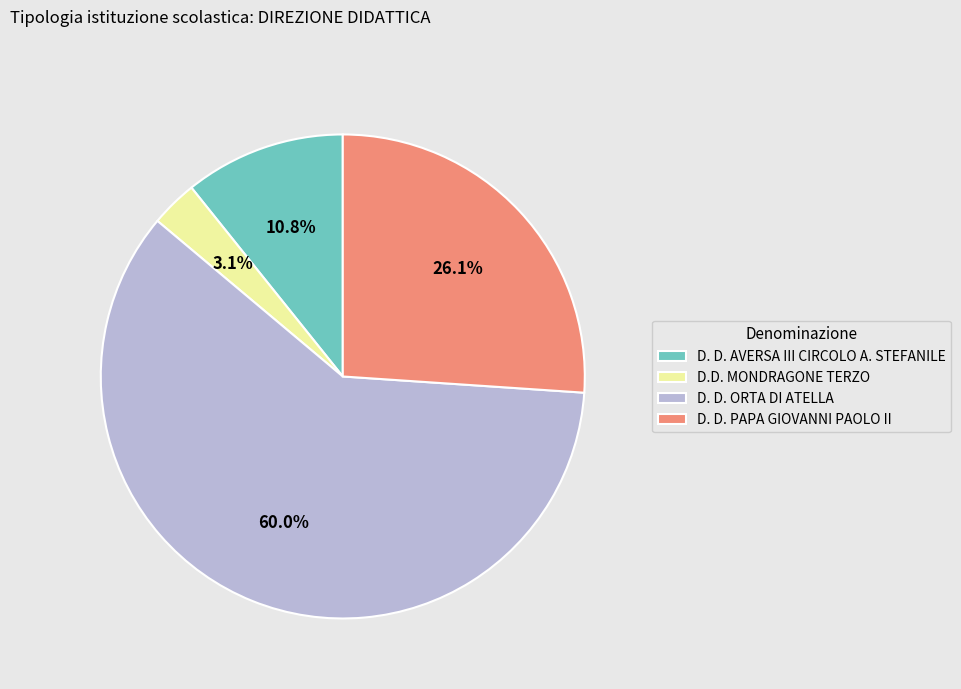

Which category accounts for the majority?

D. D. ORTA DI ATELLA